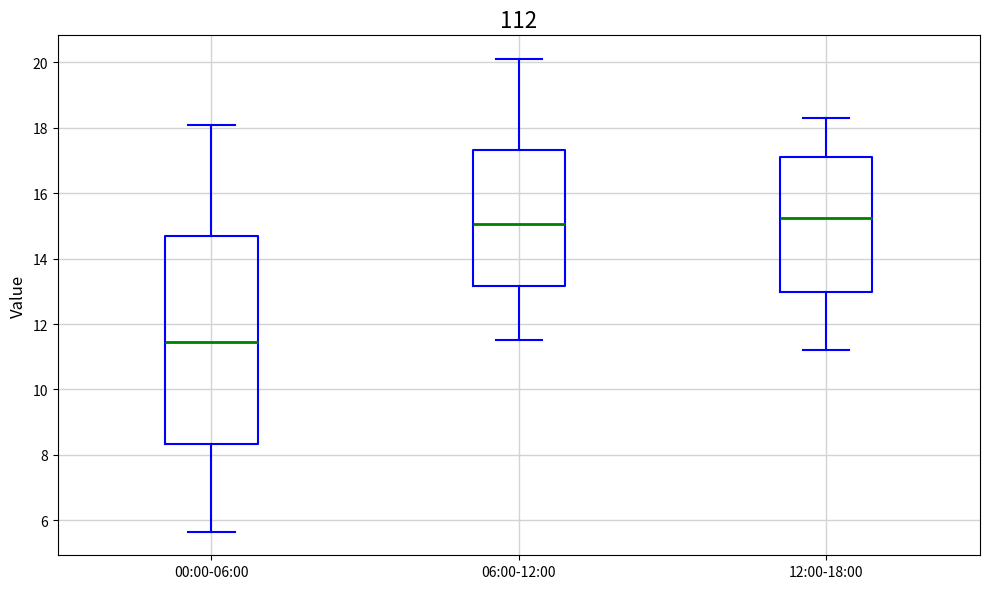

Where does the lower whisker of the box for 00:00-06:00 end on the y-axis? The values are not printed on the chart, so give them approximately, as read against the axis.

5.6